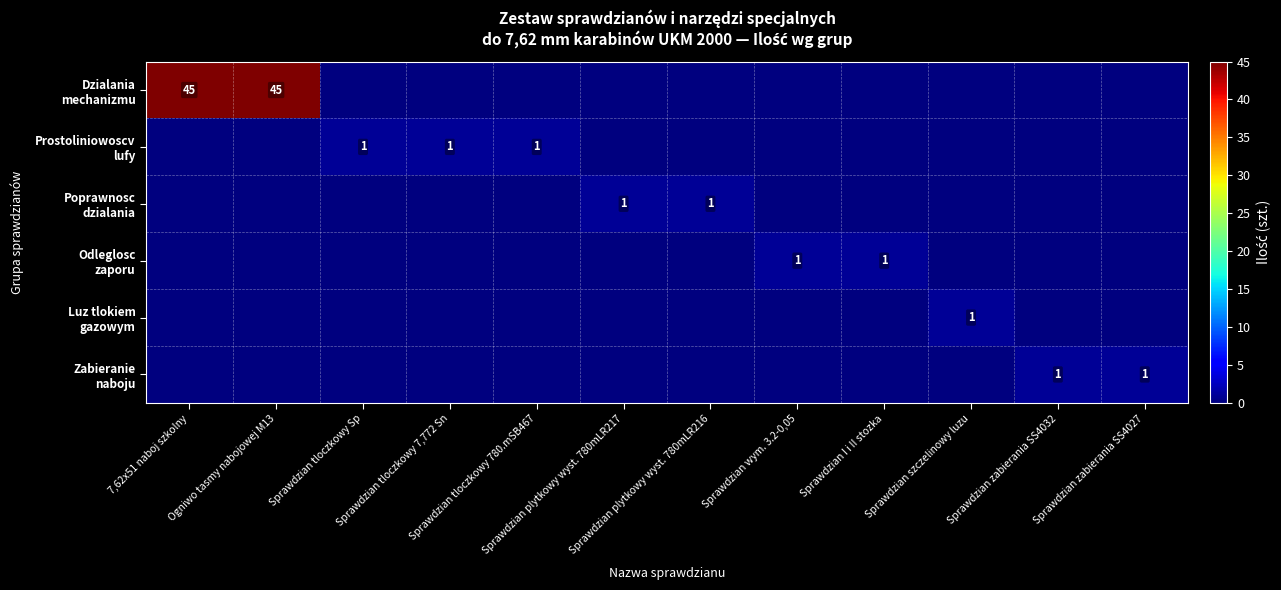

Count the number of categories in the chart.

12